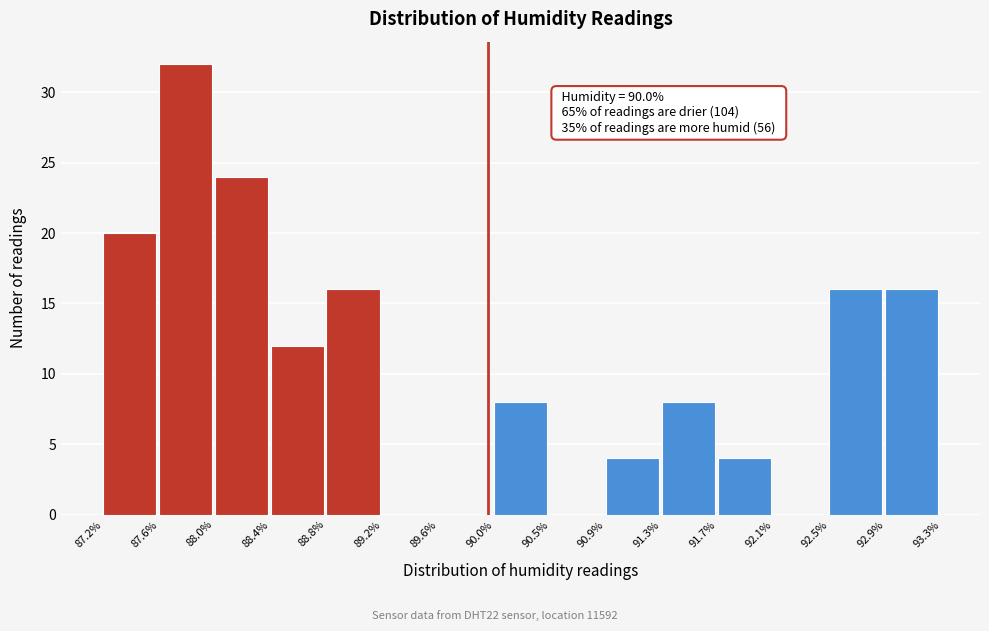

Over which range of the x-axis is the bar tallest?

87.6% to 88.0%